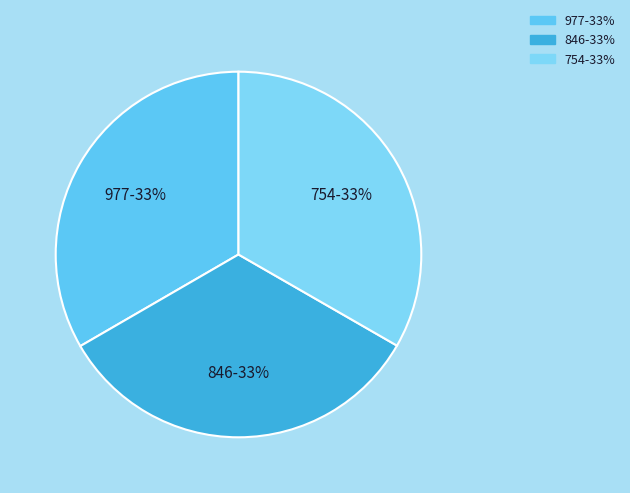

Is it true that 754 is 26% of the pie?

False